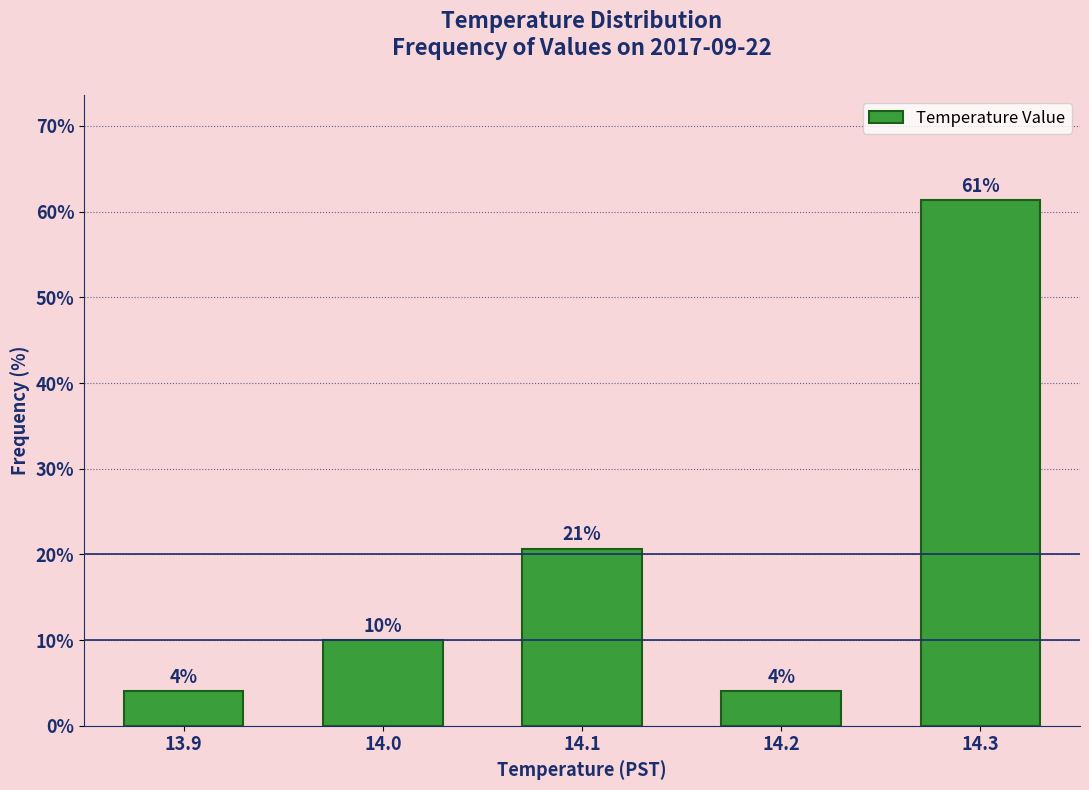

What is the minimum value shown in the chart?

4.0